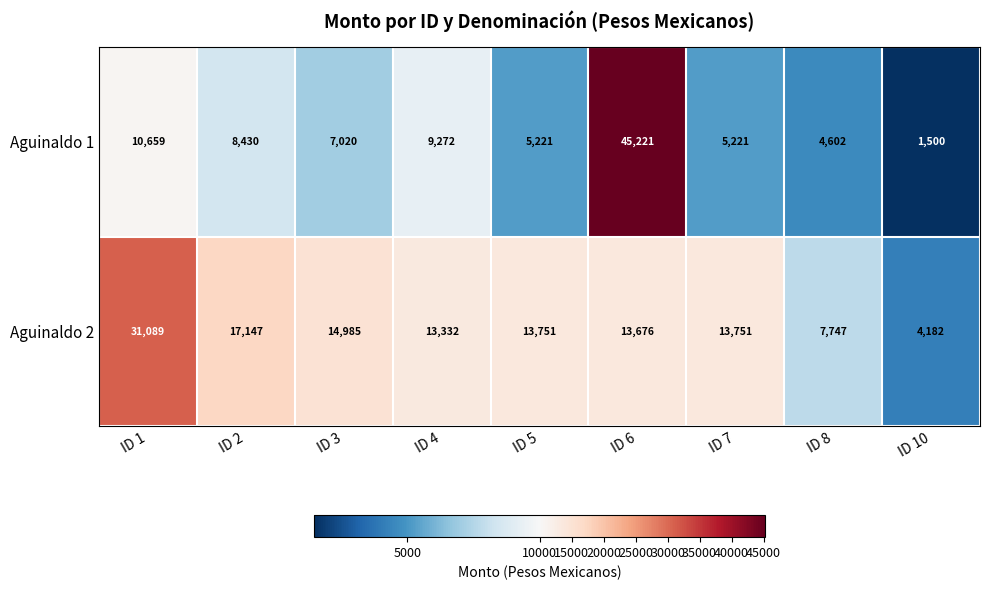

The value of Aguinaldo 2 at ID 3 is 14985. True or false?

True